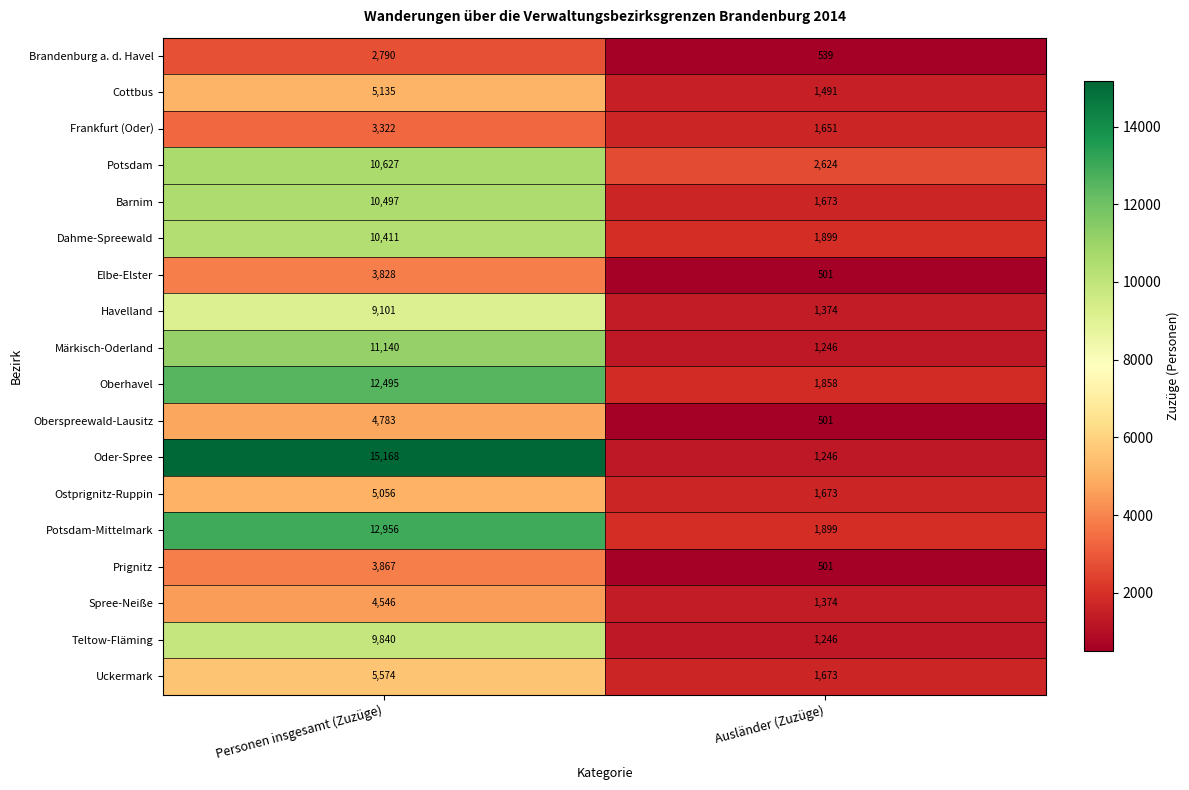

At which label does Brandenburg a. d. Havel reach its minimum?

Ausländer (Zuzüge)